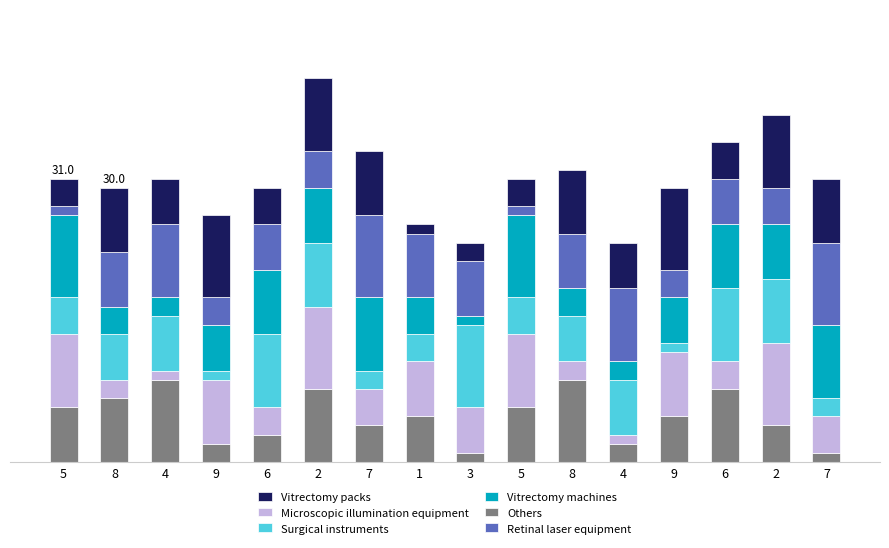

The Microscopic illumination equipment series shows 4 at 7. True or false?

True